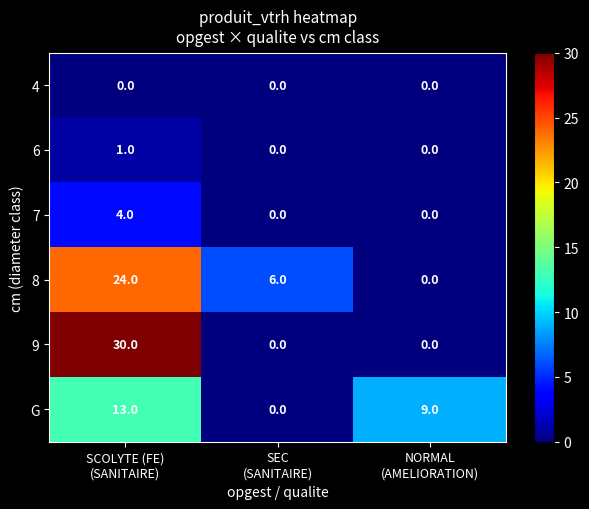

What is the total value across all series at NORMAL
(AMELIORATION)?

9